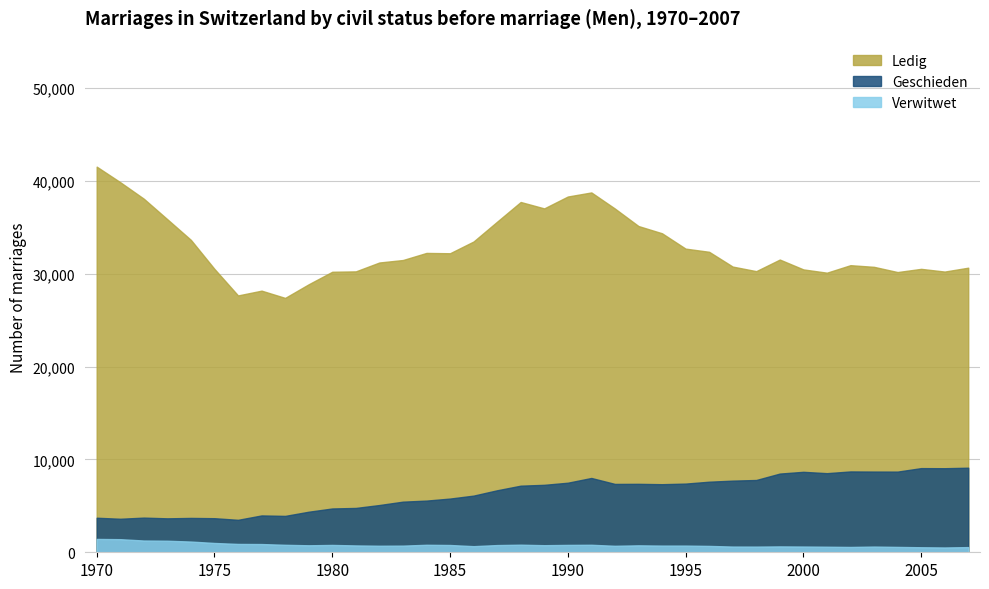

Reading left to right, what are all the values shown in this chart?

Ledig: 1970=41536	1971=39860	1972=38082	1973=35868	1974=33645	1975=30517	1976=27663	1977=28178	1978=27397	1979=28866	1980=30212	1981=30254	1982=31210	1983=31477	1984=32241	1985=32207	1986=33473	1987=35608	1988=37727	1989=37038	1990=38316	1991=38756	1992=37021	1993=35138	1994=34359	1995=32704	1996=32363	1997=30771	1998=30279	1999=31528	2000=30467	2001=30113	2002=30921	2003=30743	2004=30180	2005=30526	2006=30234	2007=30651
Geschieden: 1970=3720	1971=3610	1972=3733	1973=3656	1974=3700	1975=3670	1976=3496	1977=3968	1978=3918	1979=4368	1980=4718	1981=4775	1982=5089	1983=5452	1984=5566	1985=5785	1986=6103	1987=6678	1988=7173	1989=7265	1990=7492	1991=8003	1992=7361	1993=7371	1994=7333	1995=7397	1996=7601	1997=7716	1998=7786	1999=8476	2000=8666	2001=8520	2002=8706	2003=8692	2004=8688	2005=9064	2006=9054	2007=9109
Verwitwet: 1970=1437	1971=1411	1972=1266	1973=1244	1974=1154	1975=1002	1976=899	1977=886	1978=805	1979=753	1980=791	1981=737	1982=704	1983=716	1984=807	1985=784	1986=658	1987=777	1988=817	1989=763	1990=795	1991=808	1992=698	1993=748	1994=719	1995=719	1996=685	1997=615	1998=610	1999=633	2000=618	2001=598	2002=574	2003=614	2004=579	2005=541	2006=517	2007=557